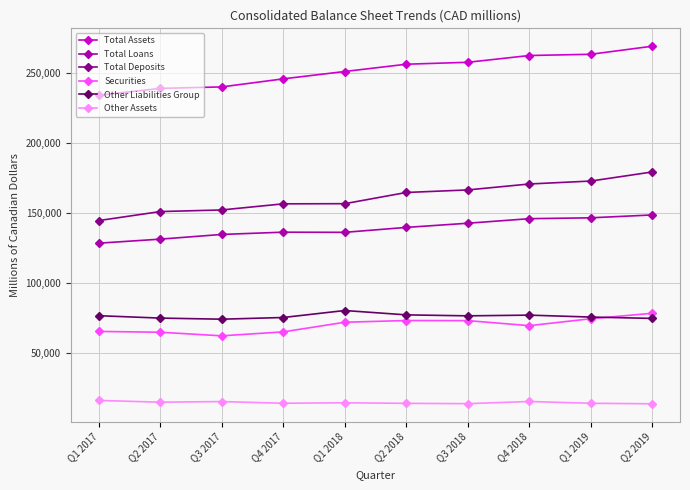

What is the value of the Total Loans point at the 9th from the left?

146710